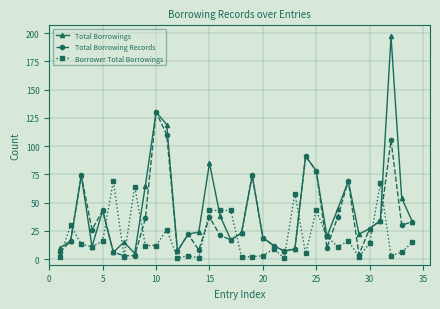

Which series has the widest spread of values?

Total Borrowings